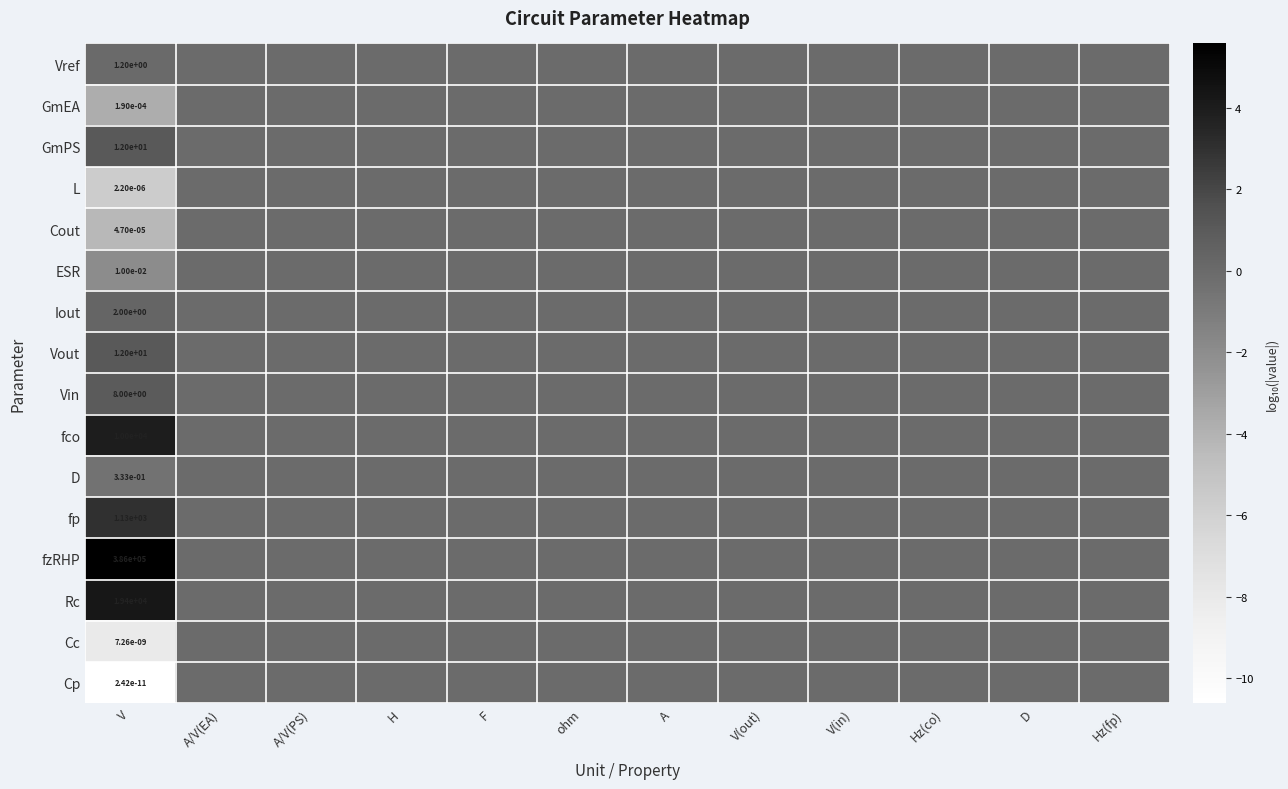

How many distinct data groups are displayed?

16